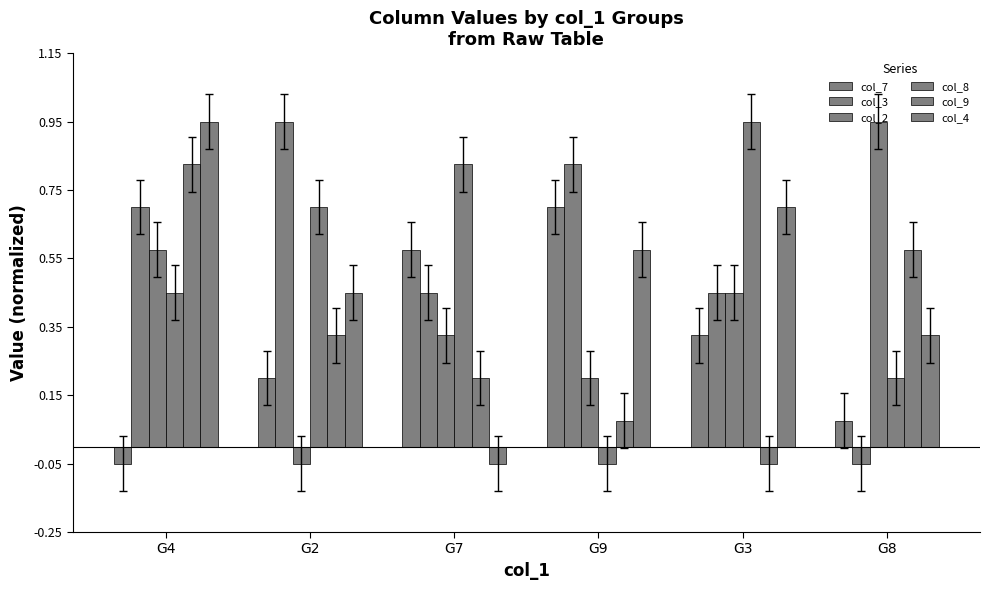

What is the value of the col_4 bar at the 2nd from the left?

0.5